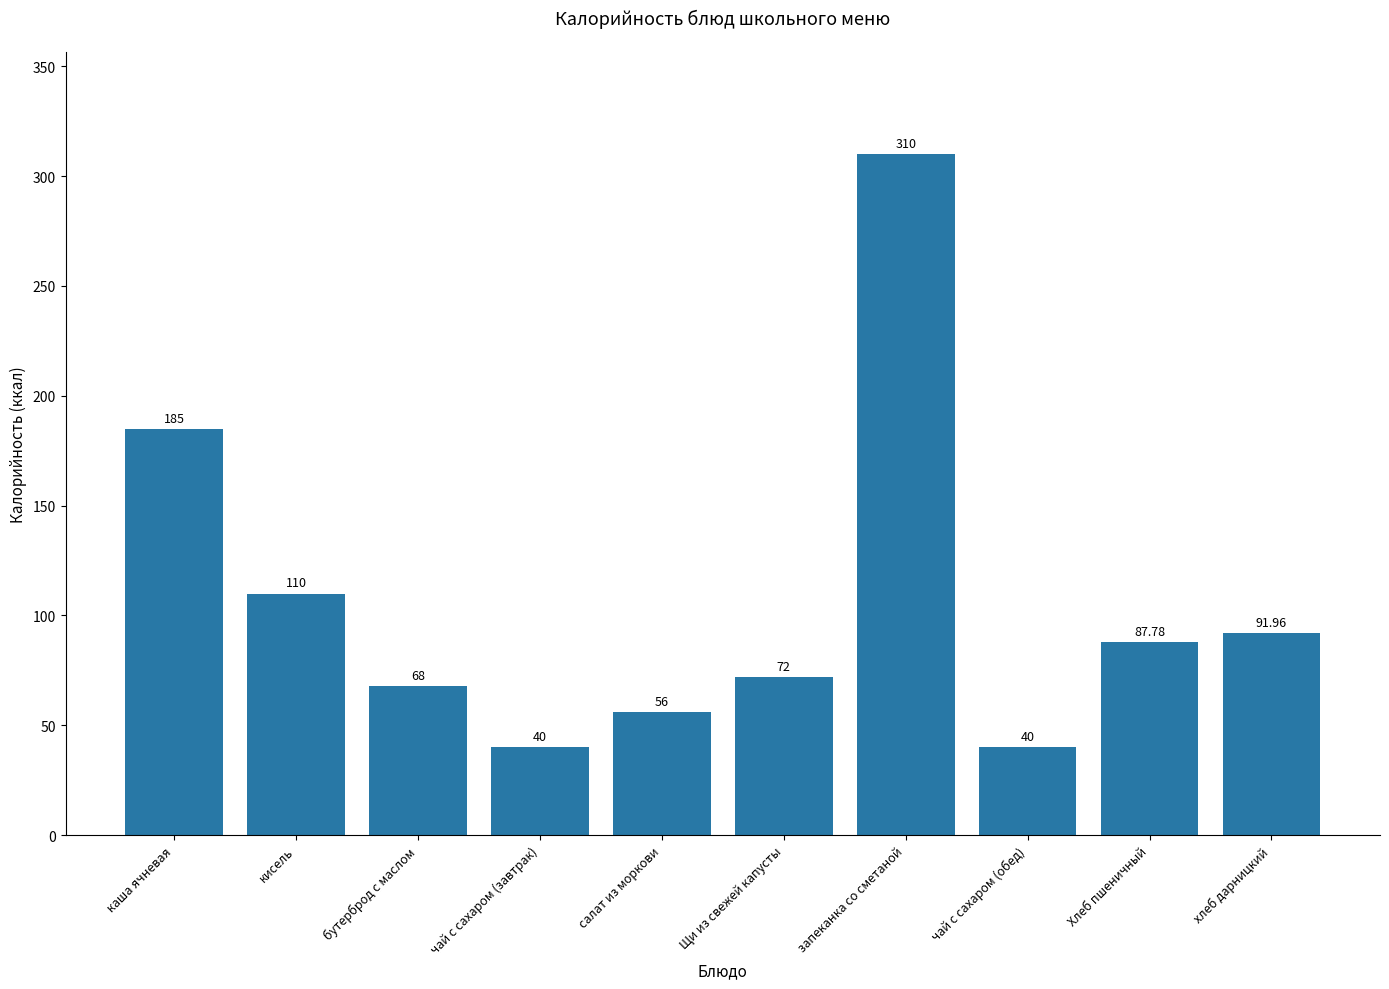

What is the minimum value shown in the chart?

40.0